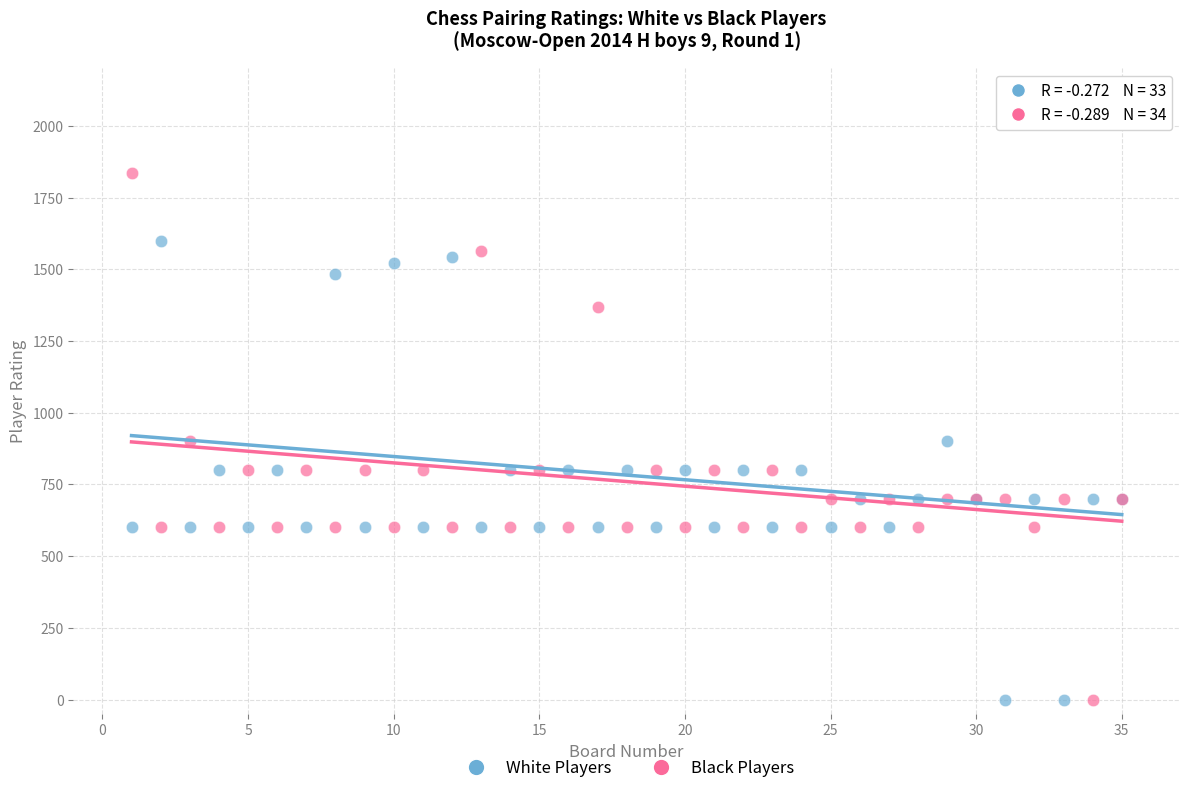

Which series has the largest Y range (max minus min)?

Black Players